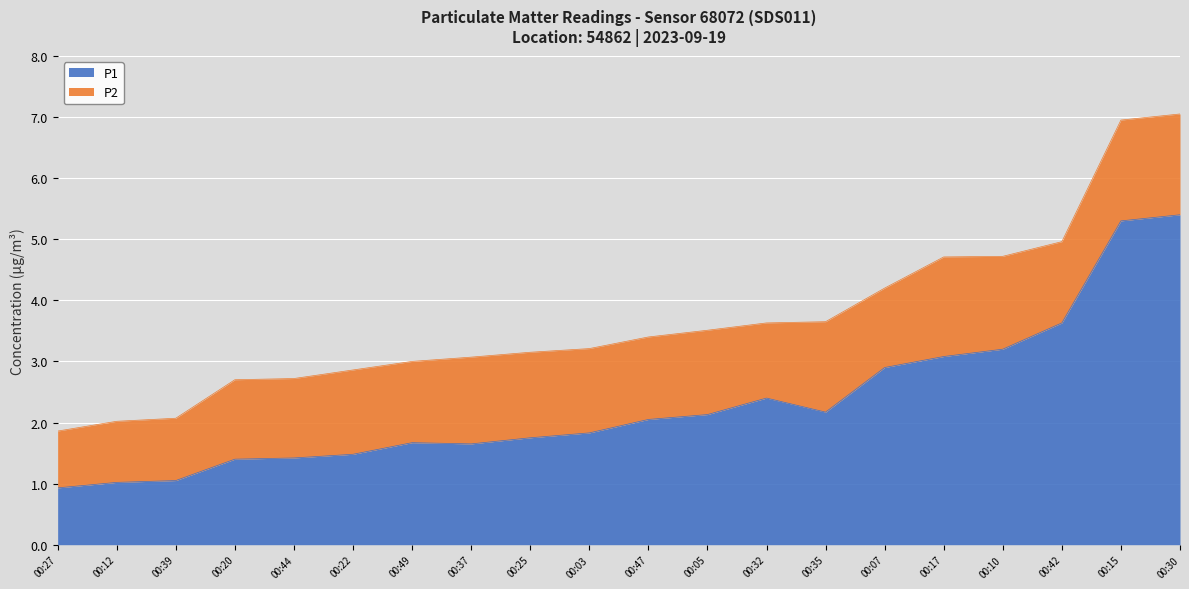

What value does the P1 series have at 00:12?

1.0